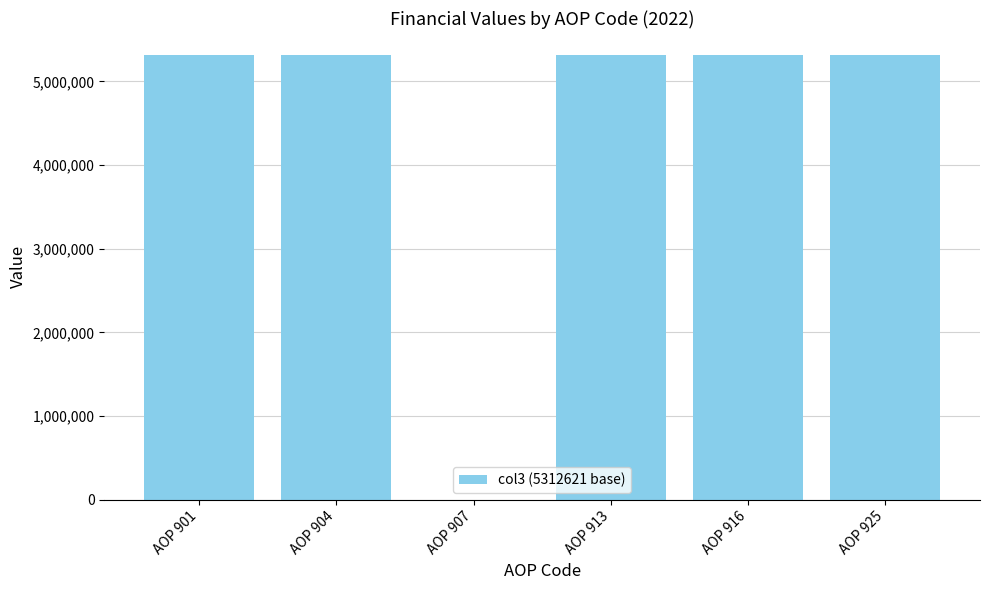

The value at AOP 916 is 3666192. True or false?

False